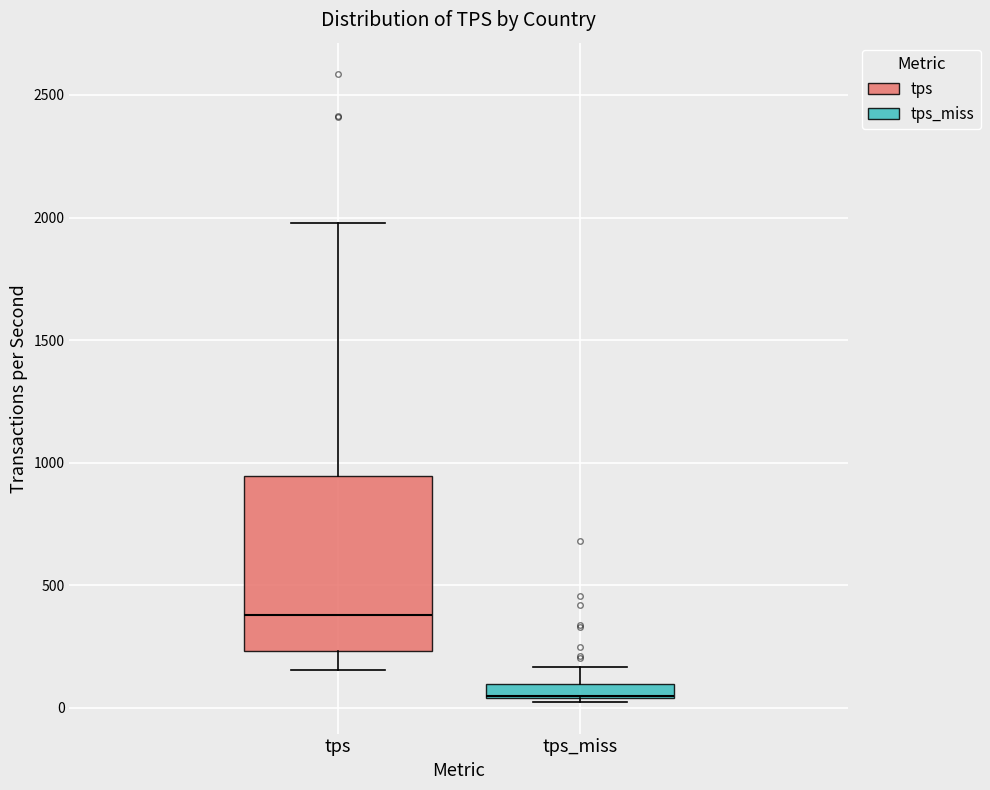

Comparing the boxes themselves (not the whiskers), which one is the tallest?

tps